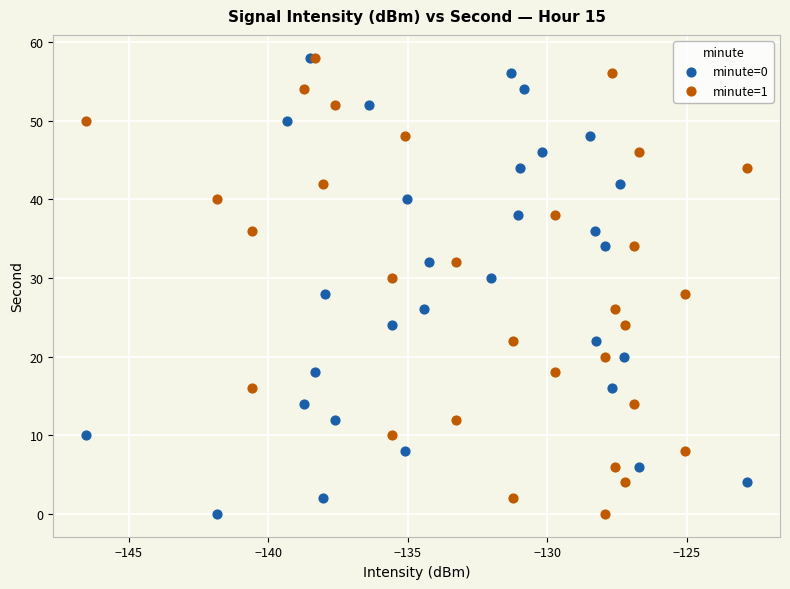

What are all the series names shown in the legend?

minute=0, minute=1